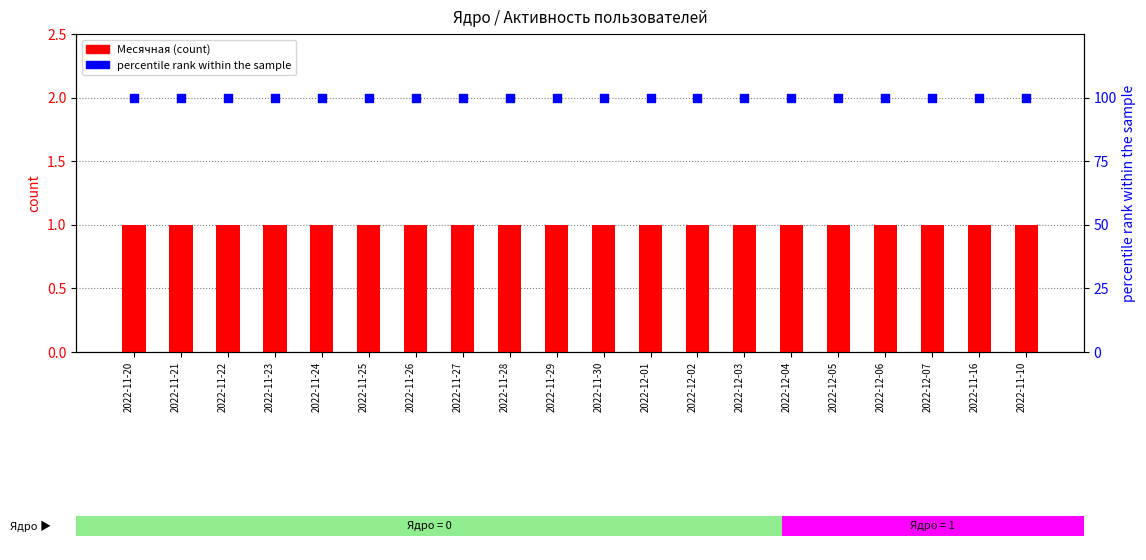

What is the total value across all series at 2022-11-10?

101